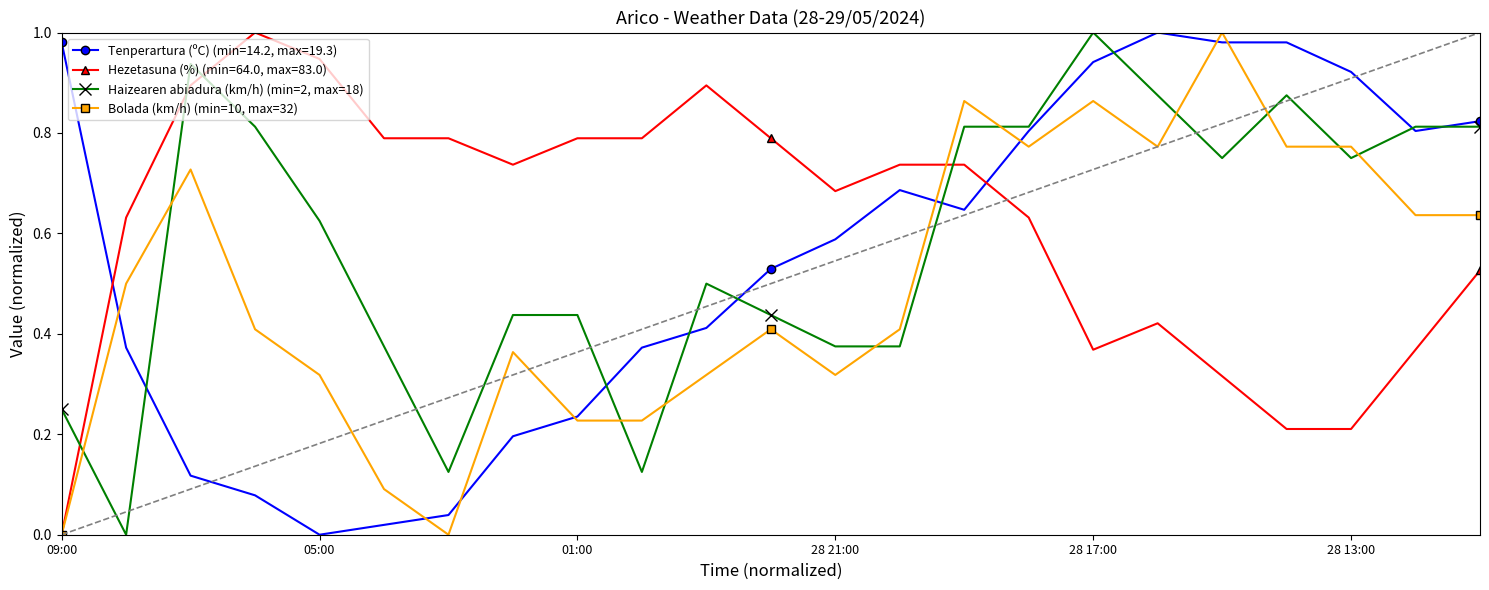

True or false: Tenperartura (ºC) (min=14.2, max=19.3) has more than 0 interior local peaks.

True